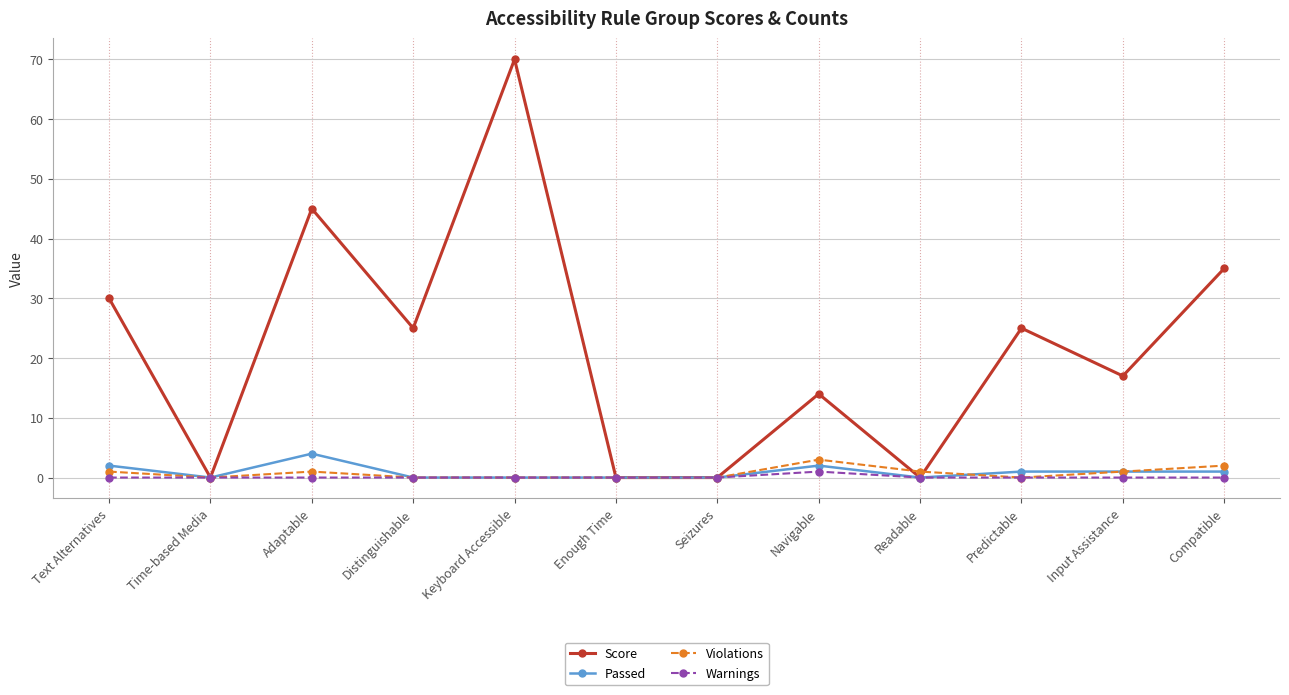

What is the difference between the second highest and second lowest values in the Score series?

45